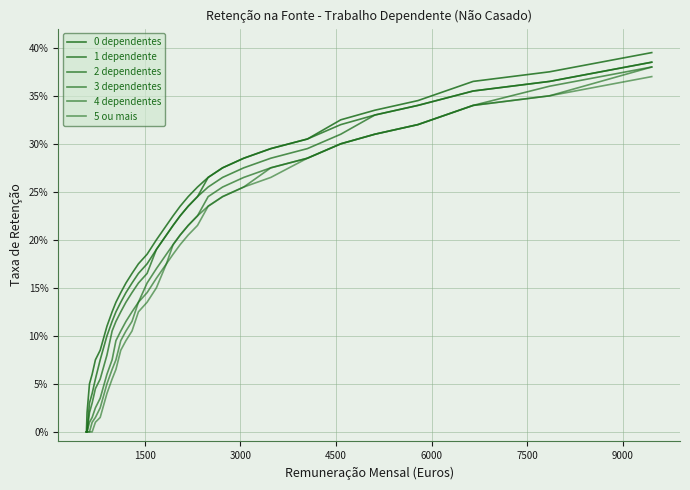

Does the chart display data point markers on the line(s)?

No